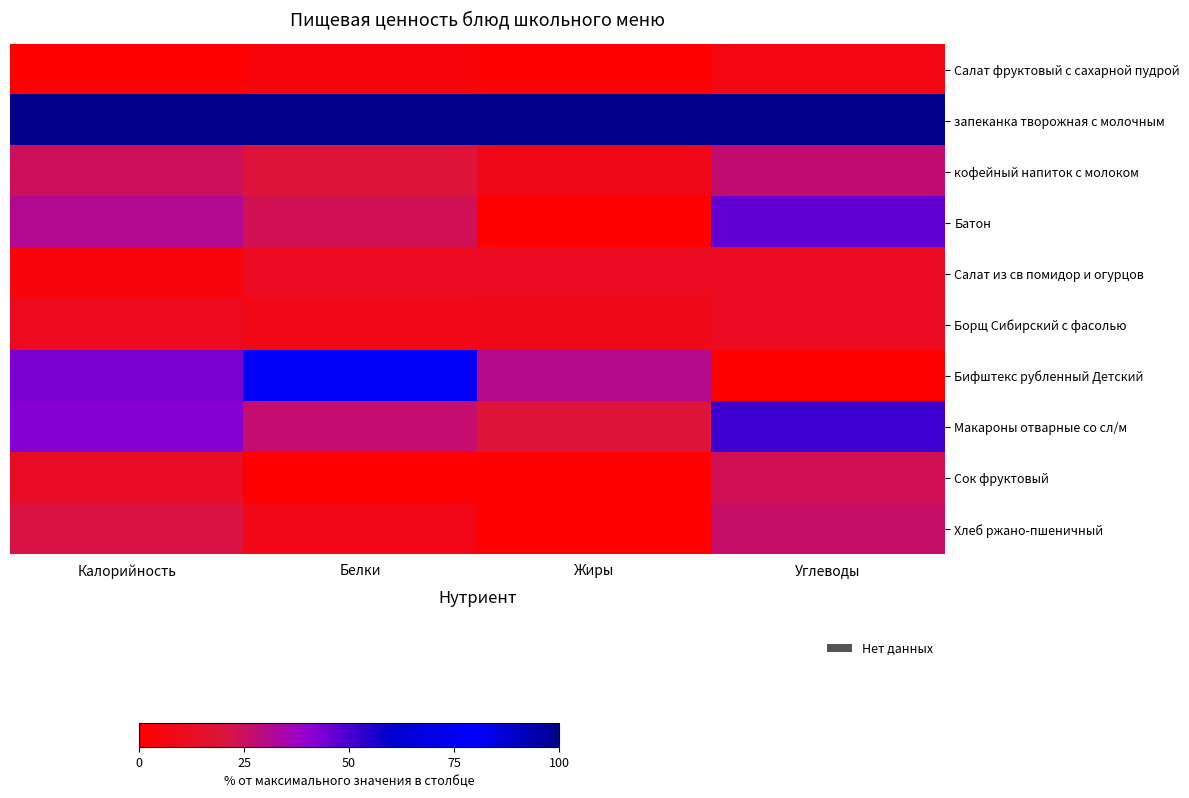

Reading left to right, transcribe all the data shown in this chart.

Салат фруктовый с сахарной пудрой: Калорийность=0.0	Белки=3.8	Жиры=0.0	Углеводы=6.5
запеканка творожная с молочным: Калорийность=100.0	Белки=100.0	Жиры=100.0	Углеводы=100.0
кофейный напиток с молоком: Калорийность=23.9	Белки=19.2	Жиры=8.3	Углеводы=27.3
Батон: Калорийность=31.5	Белки=23.1	Жиры=0.0	Углеводы=46.8
Салат из св помидор и огурцов: Калорийность=4.6	Белки=11.5	Жиры=11.1	Углеводы=11.7
Борщ Сибирский с фасолью: Калорийность=10.2	Белки=7.7	Жиры=8.3	Углеводы=11.4
Бифштекс рубленный Детский: Калорийность=43.4	Белки=76.9	Жиры=30.6	Углеводы=0.0
Макароны отварные со сл/м: Калорийность=41.9	Белки=26.9	Жиры=19.4	Углеводы=51.9
Сок фруктовый: Калорийность=12.4	Белки=0.0	Жиры=0.0	Углеводы=23.4
Хлеб ржано-пшеничный: Калорийность=21.0	Белки=7.7	Жиры=0.0	Углеводы=26.0